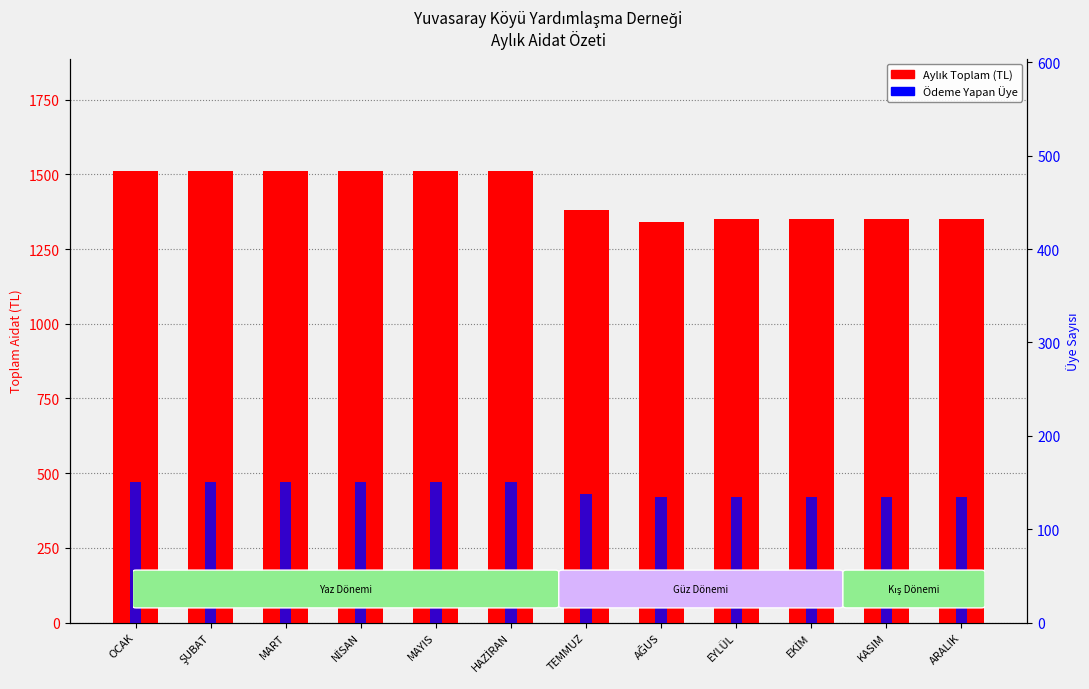

What is the sum of all Ödeme Yapan Üye Sayısı values?

1718